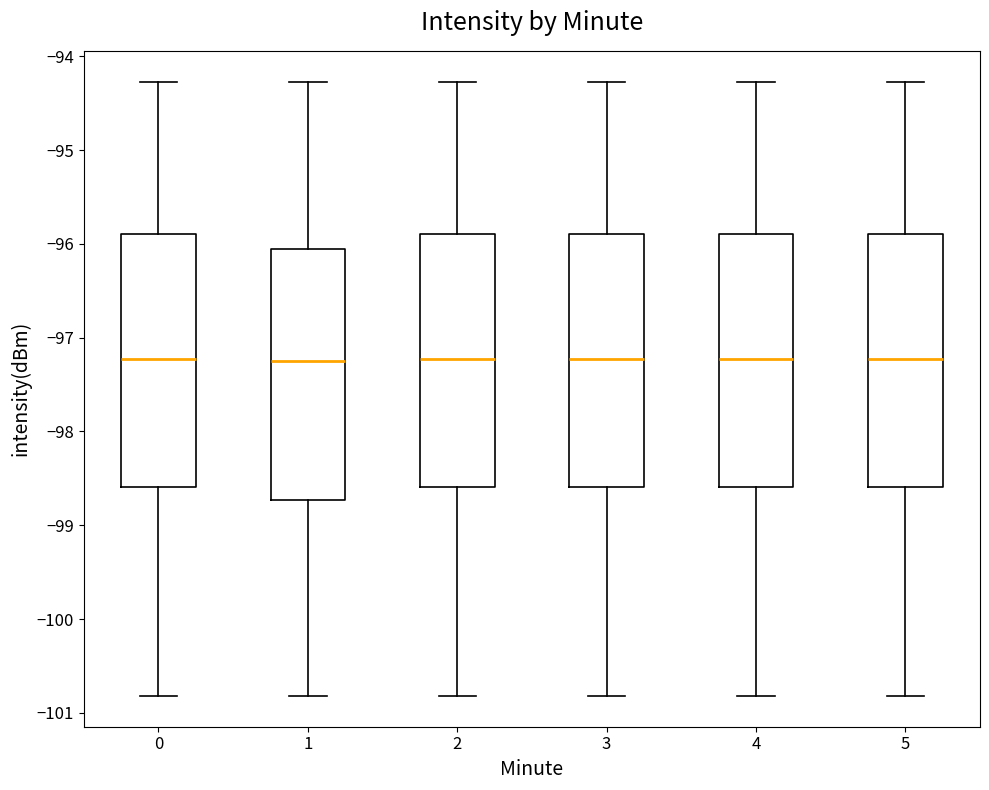

Where does the upper whisker of the box at x = 4 end on the y-axis? The values are not printed on the chart, so give them approximately, as read against the axis.

-94.3